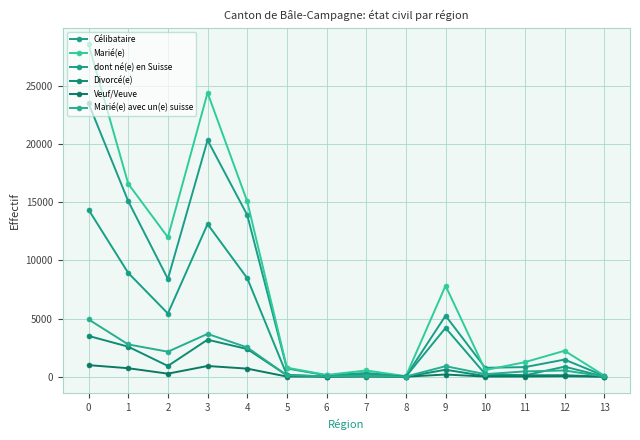

What is the total value across all series at 10?

1863